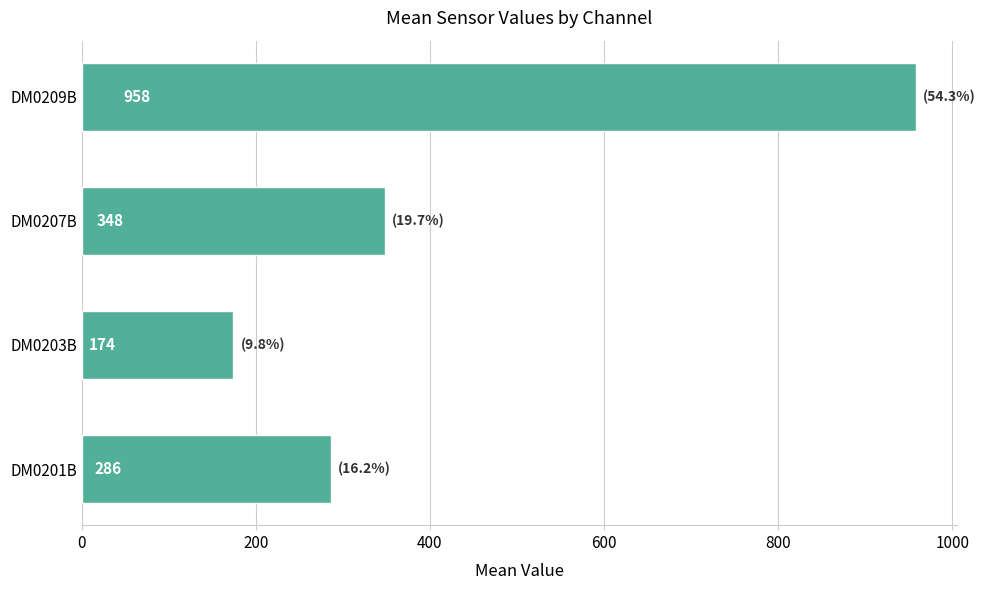

Which label corresponds to the largest value in the chart?

DM0209B